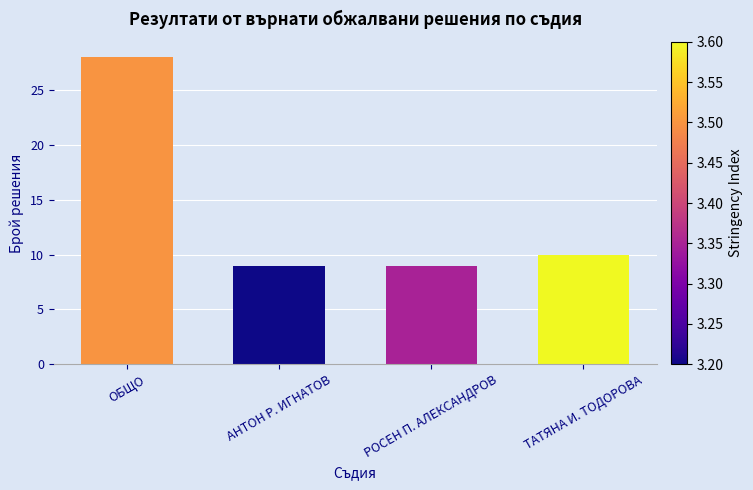

Reading left to right, extract all data points from this chart.

28	9	9	10